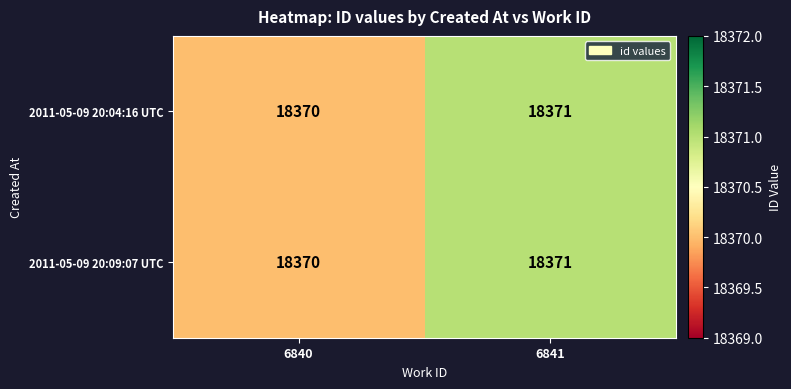

At which label is 2011-05-09 20:09:07 UTC closest to 18370?

6840